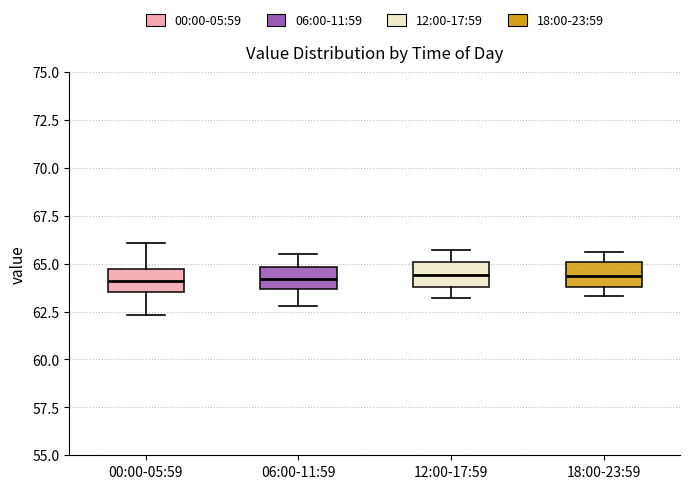

Where does the median line of the box for 12:00-17:59 sit on the y-axis? The values are not printed on the chart, so give them approximately, as read against the axis.

64.5